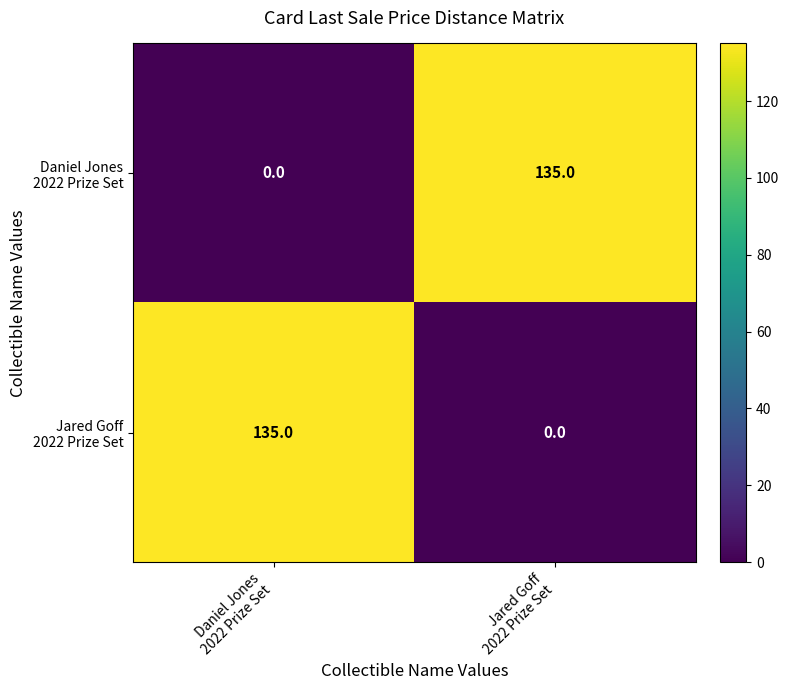

What is the maximum value shown in the chart?

135